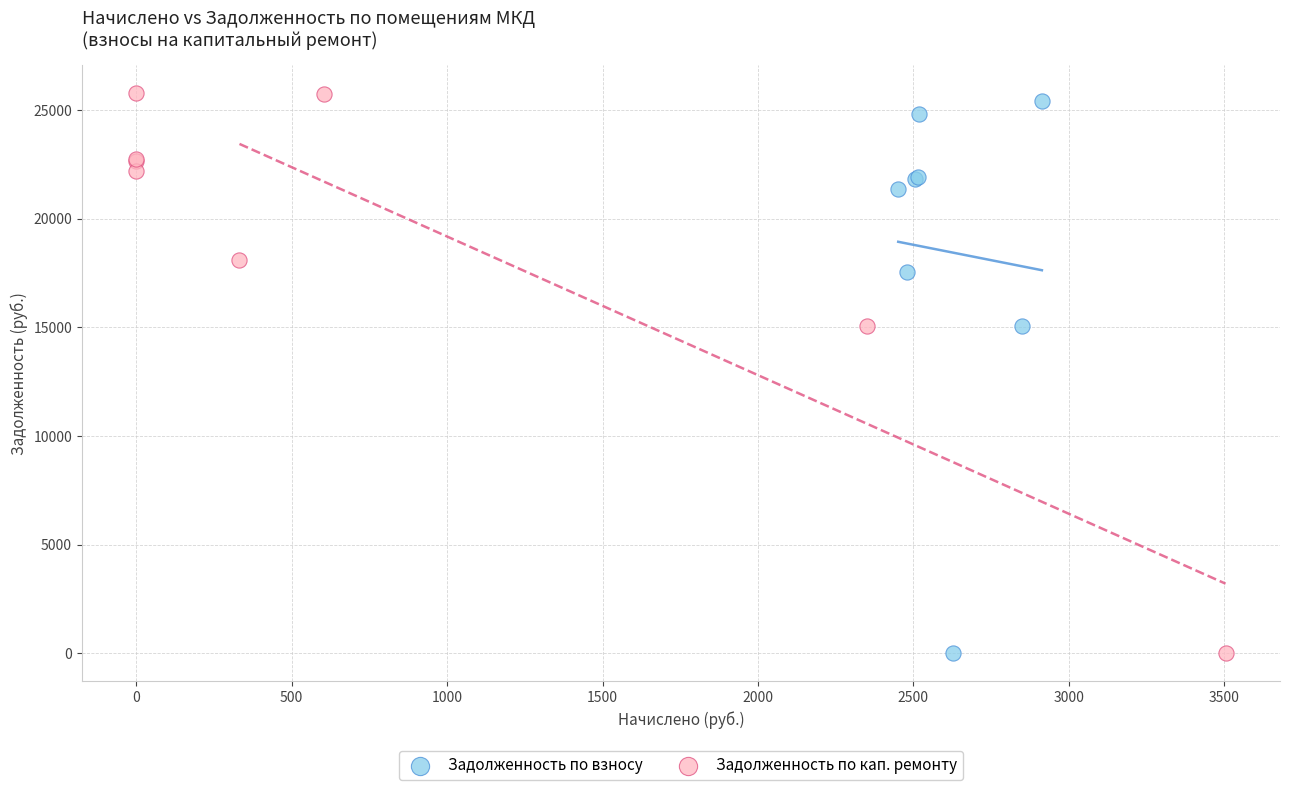

What are all the series names shown in the legend?

Задолженность по взносу, Задолженность по кап. ремонту